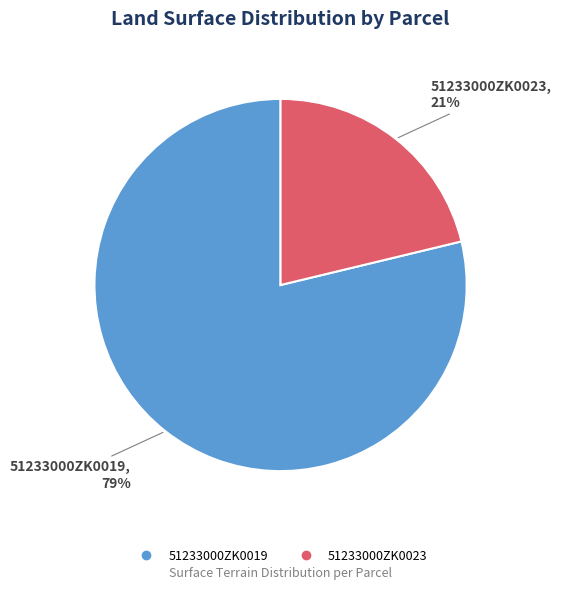

Is there a majority slice in this chart?

Yes